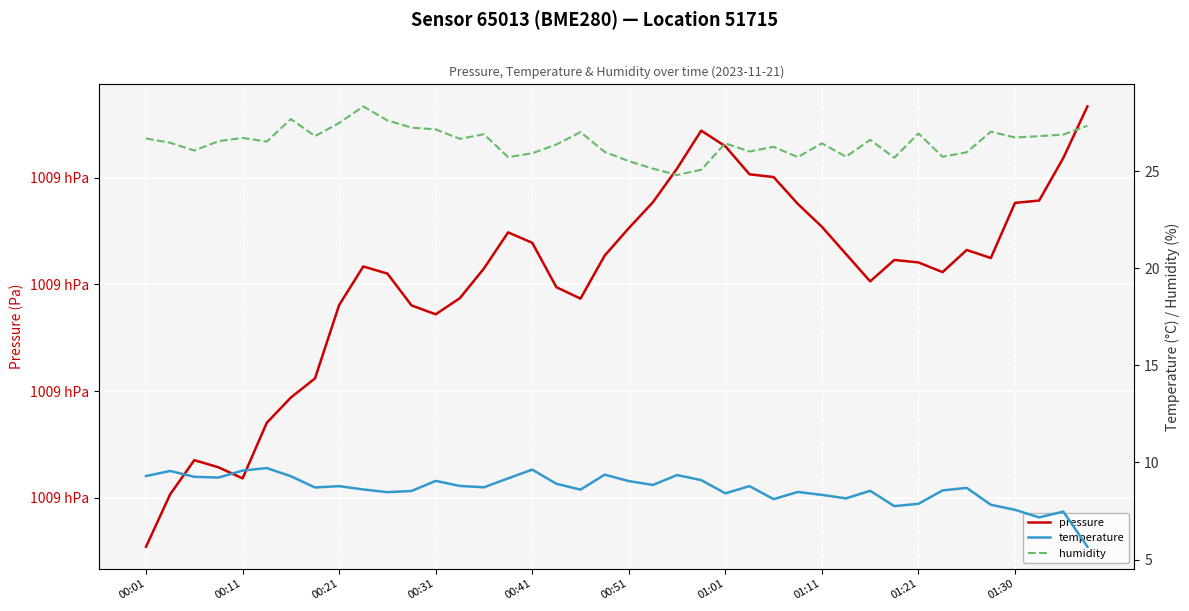

At which category is the sum across all series the highest?

39